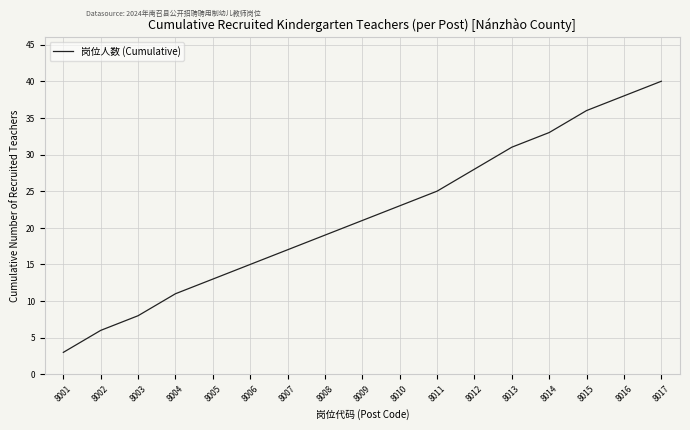

How many categories are shown in the chart?

17